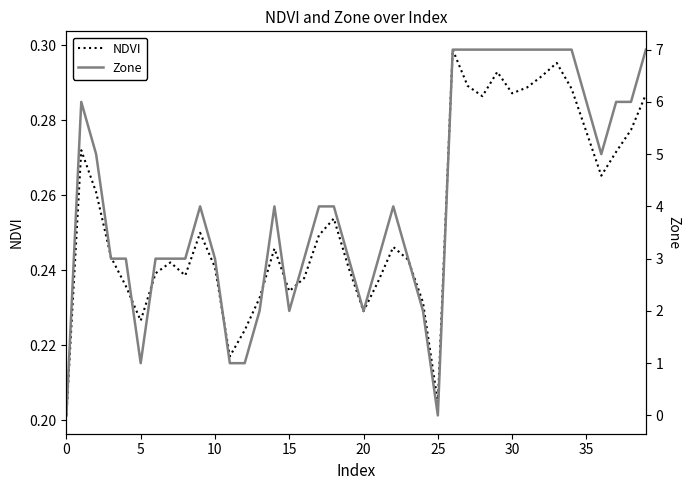

Rank the series by their maximum value, from lowest to highest.

NDVI, Zone